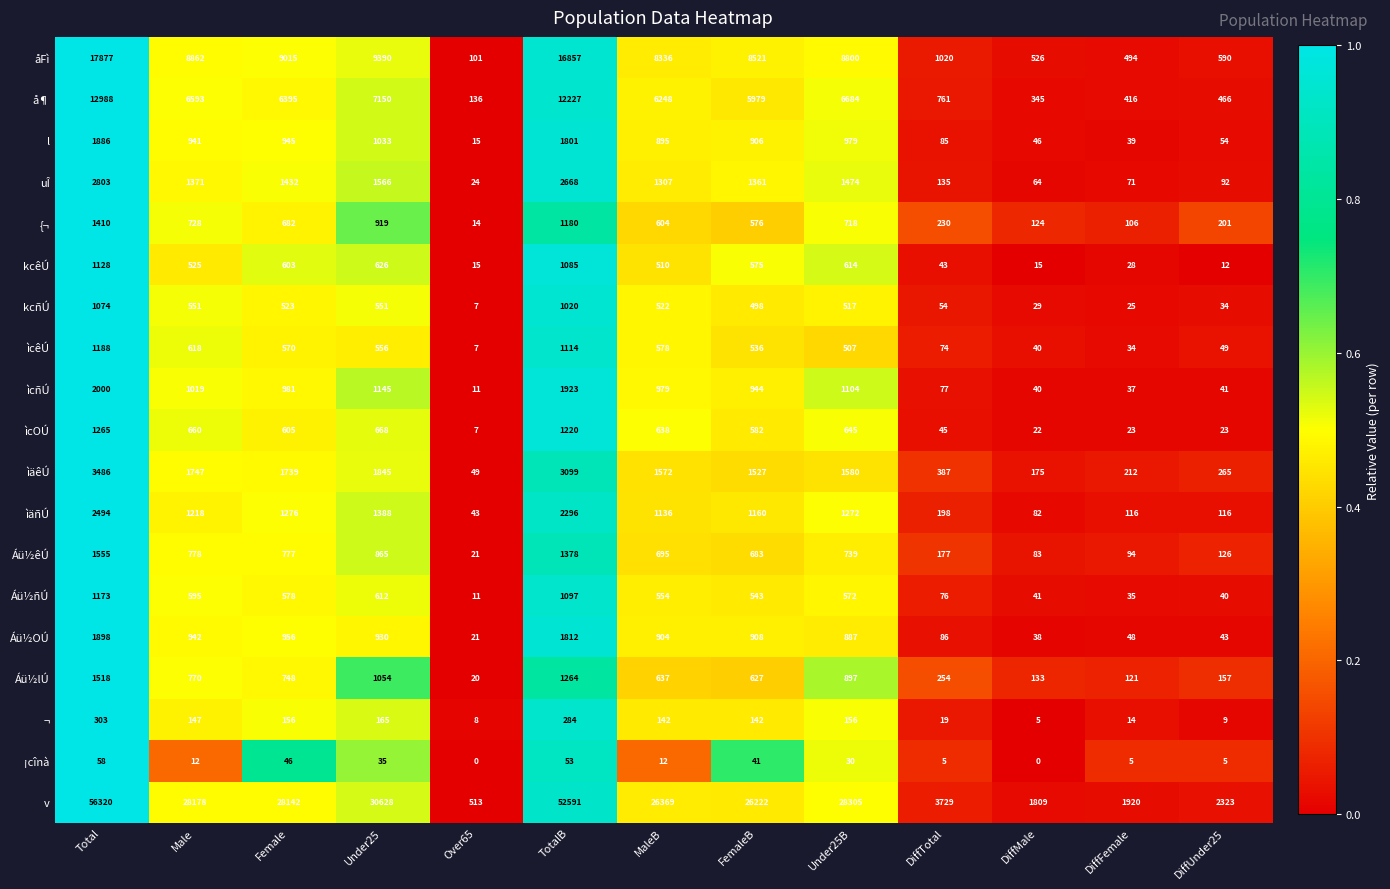

What is the sum of the ¡cînà values at Female and DiffUnder25?

51